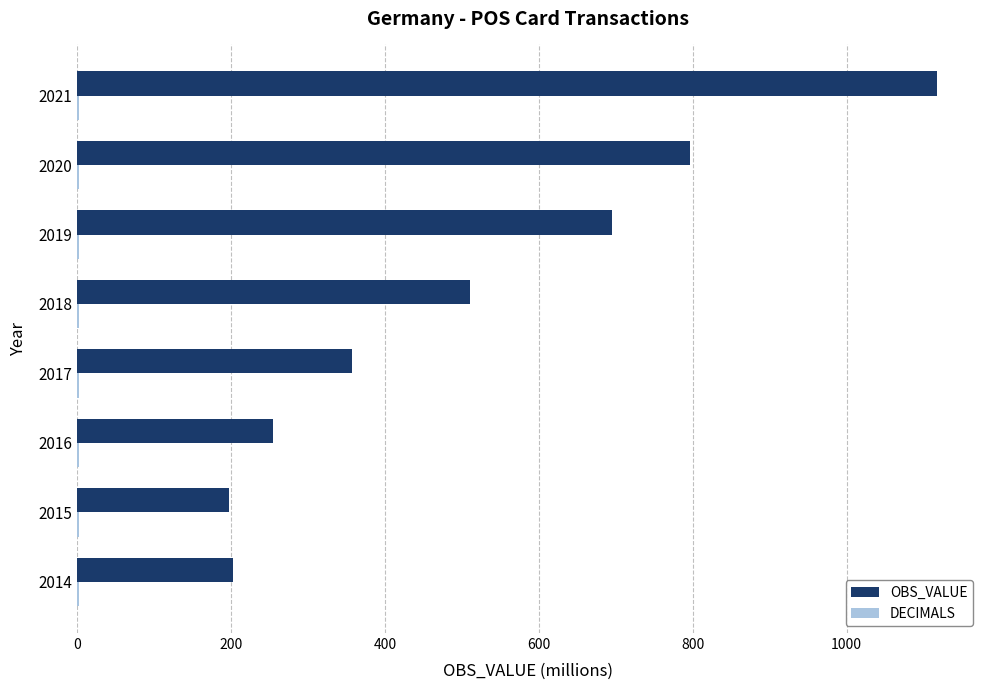

Which category has the highest value across all series?

2021